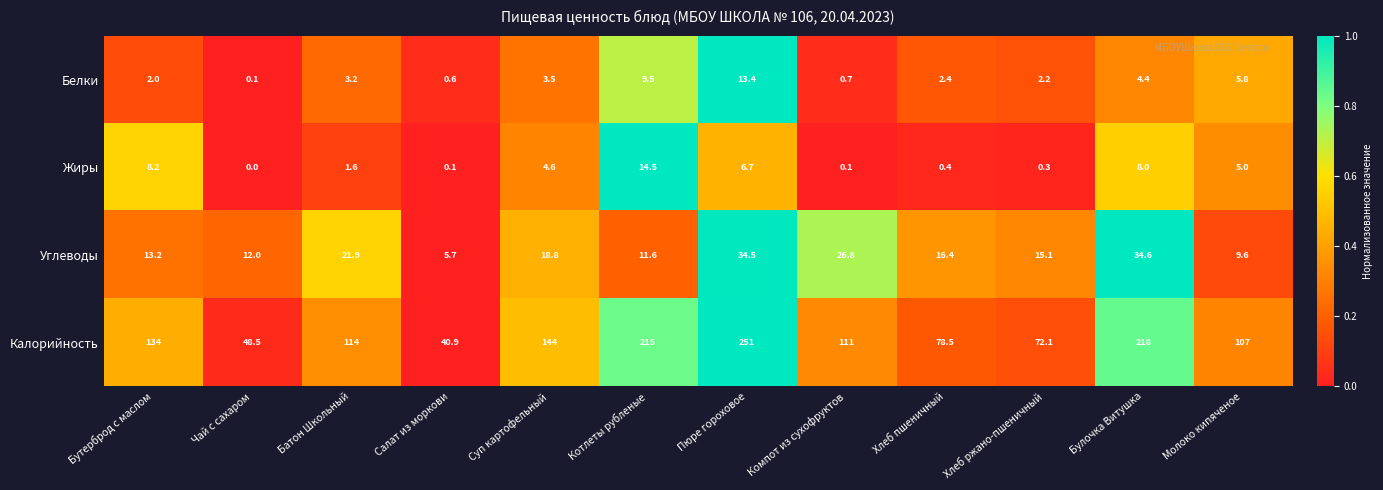

How many distinct data groups are displayed?

4